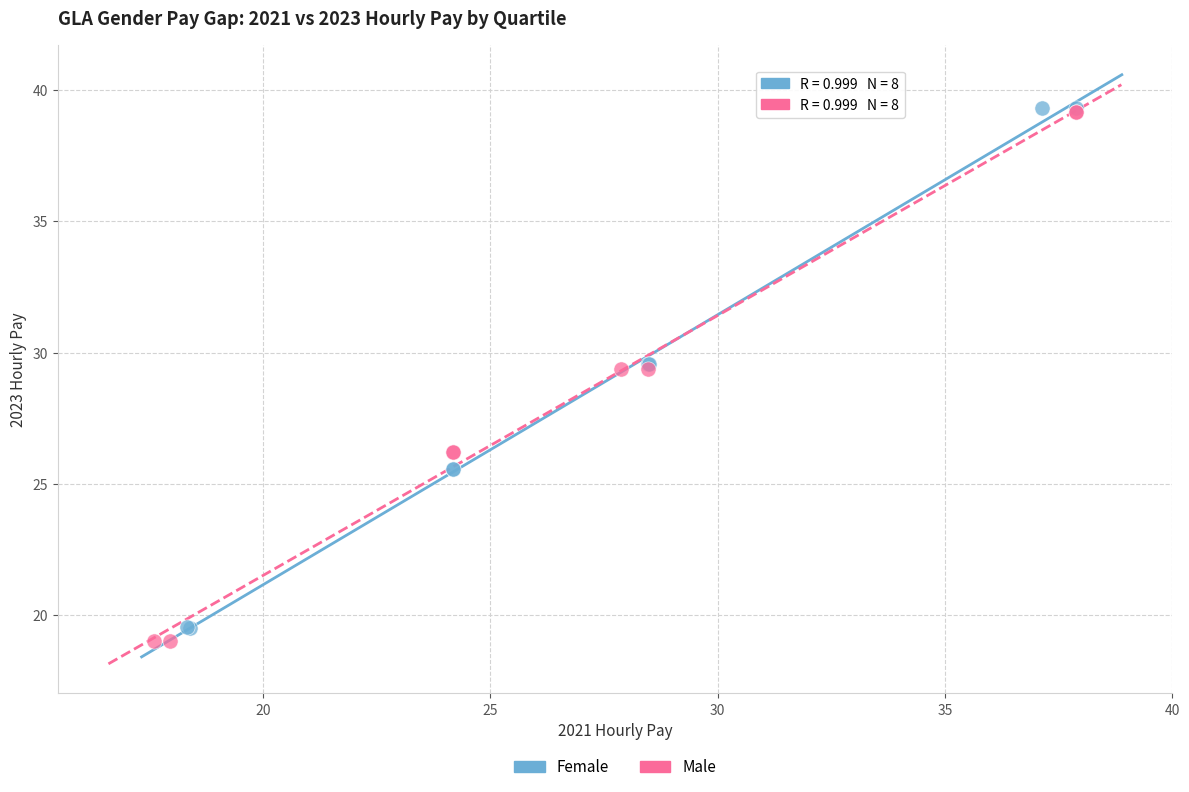

Which series has the widest spread of Y values?

Male